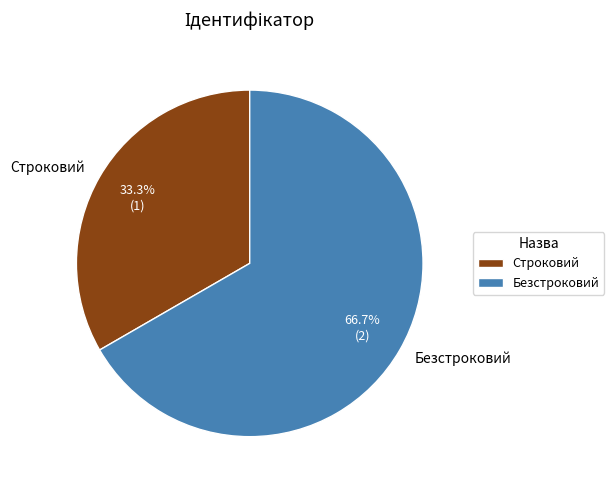

How many slices are in this pie chart?

2